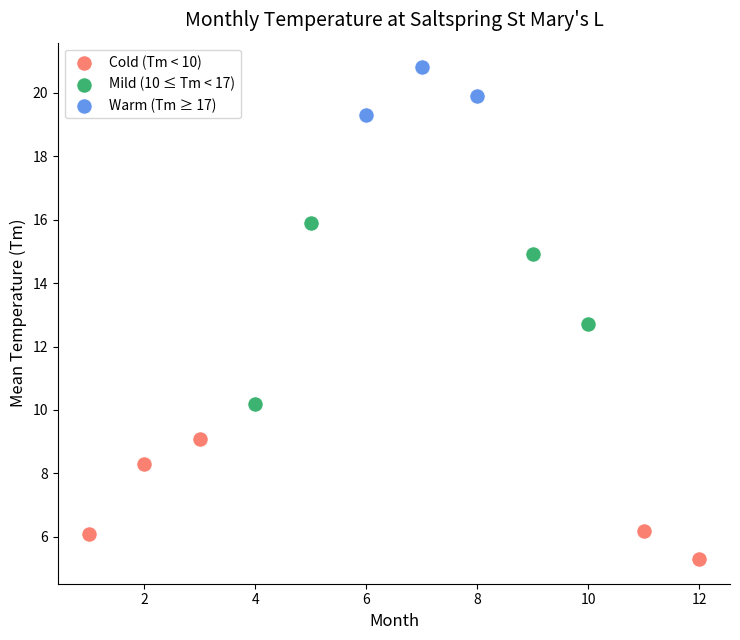

What are all the series names shown in the legend?

Cold (Tm < 10), Mild (10 ≤ Tm < 17), Warm (Tm ≥ 17)